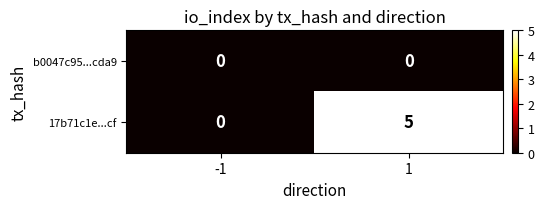

The b0047c95...cda9 series shows 0 at 1. True or false?

True